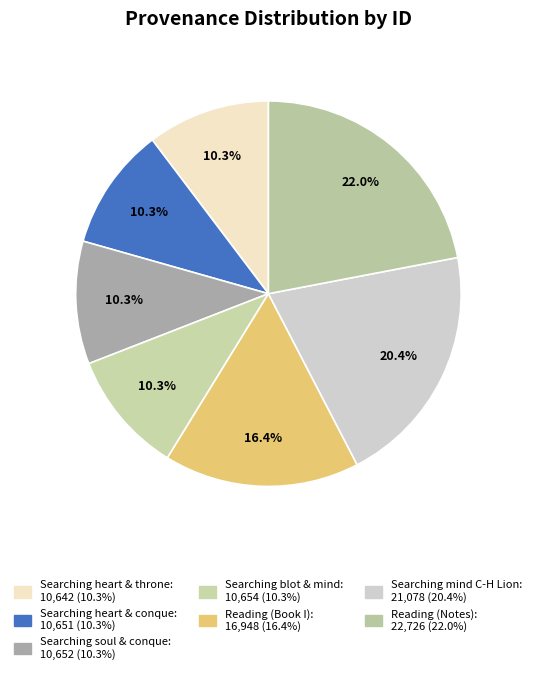

The Searching heart & throne slice represents 10% of the pie. True or false?

True